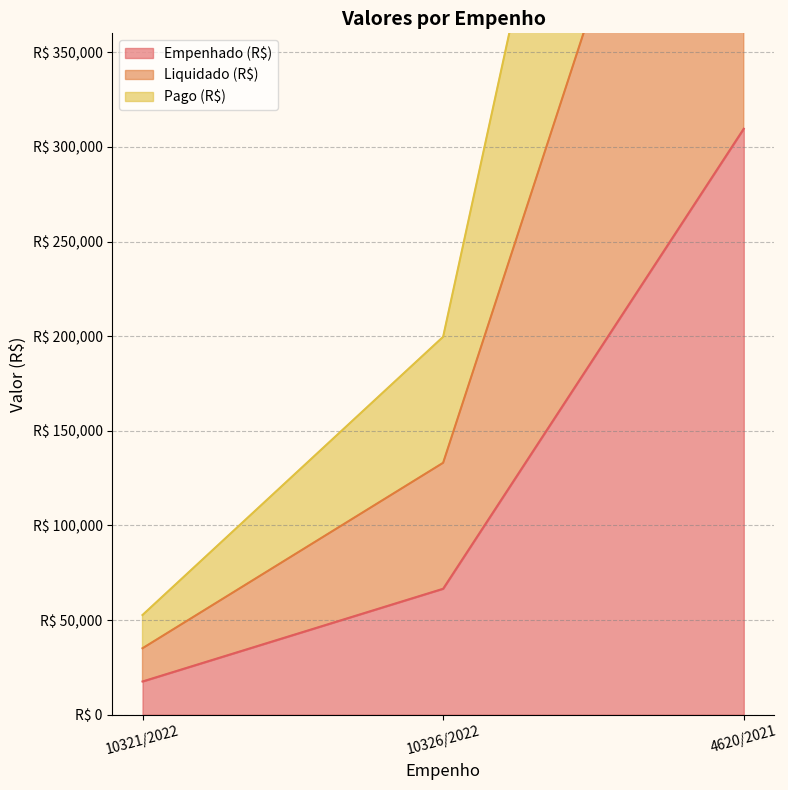

What is the label of the 3rd point from the right?

10321/2022